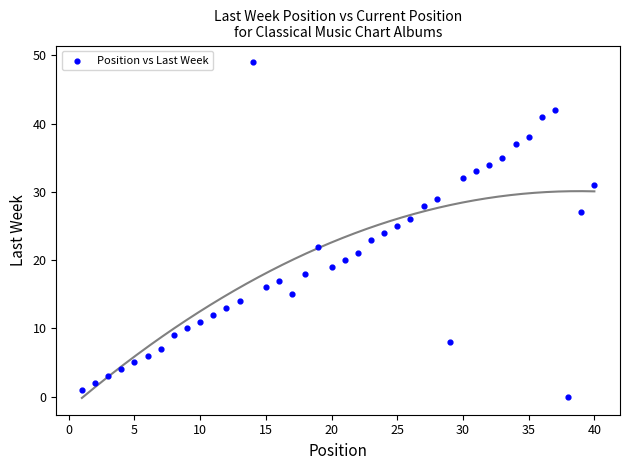

What is the range of Y values (max minus min)?

49